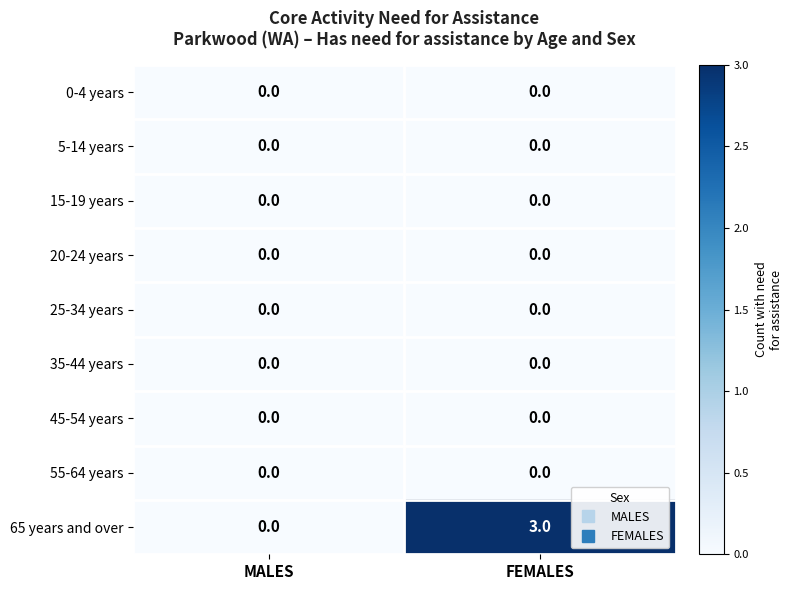

Which series has the largest total across all categories?

65 years and over